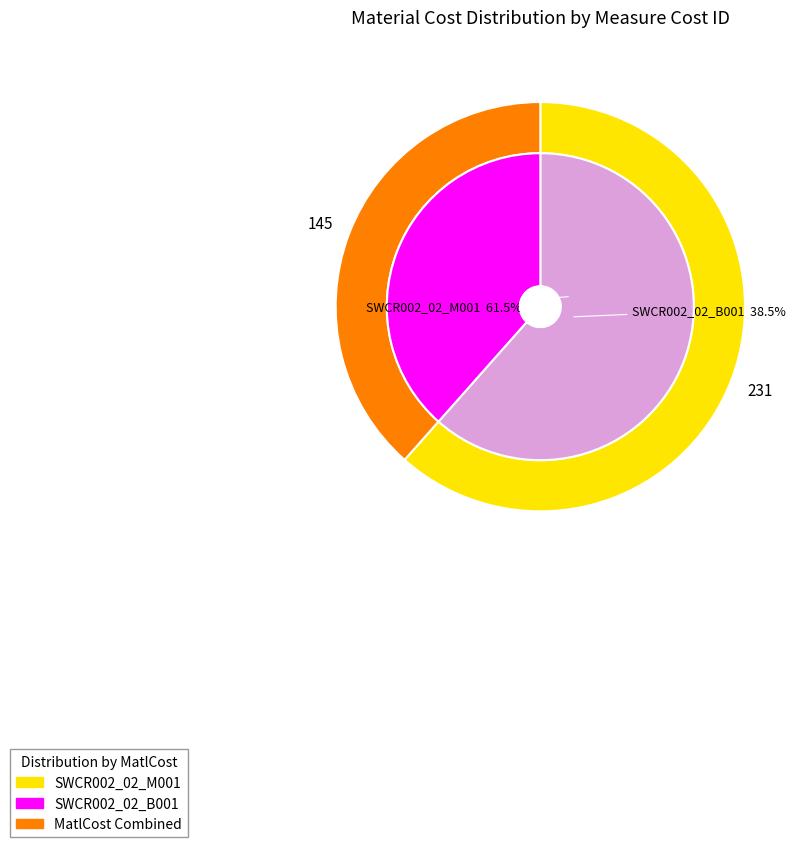

To the nearest percent, what is the difference between the SWCR002_02_B001 and SWCR002_02_M001 slice percentages?

23%